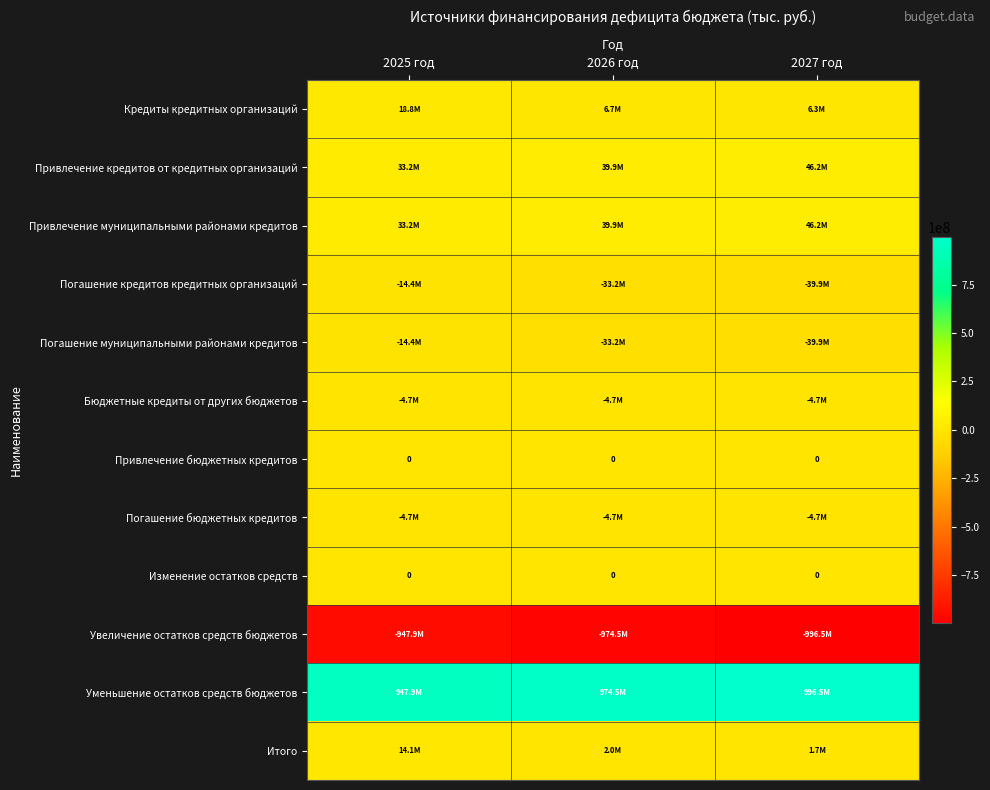

Between 2025 год and 2027 год, which is larger?

2025 год